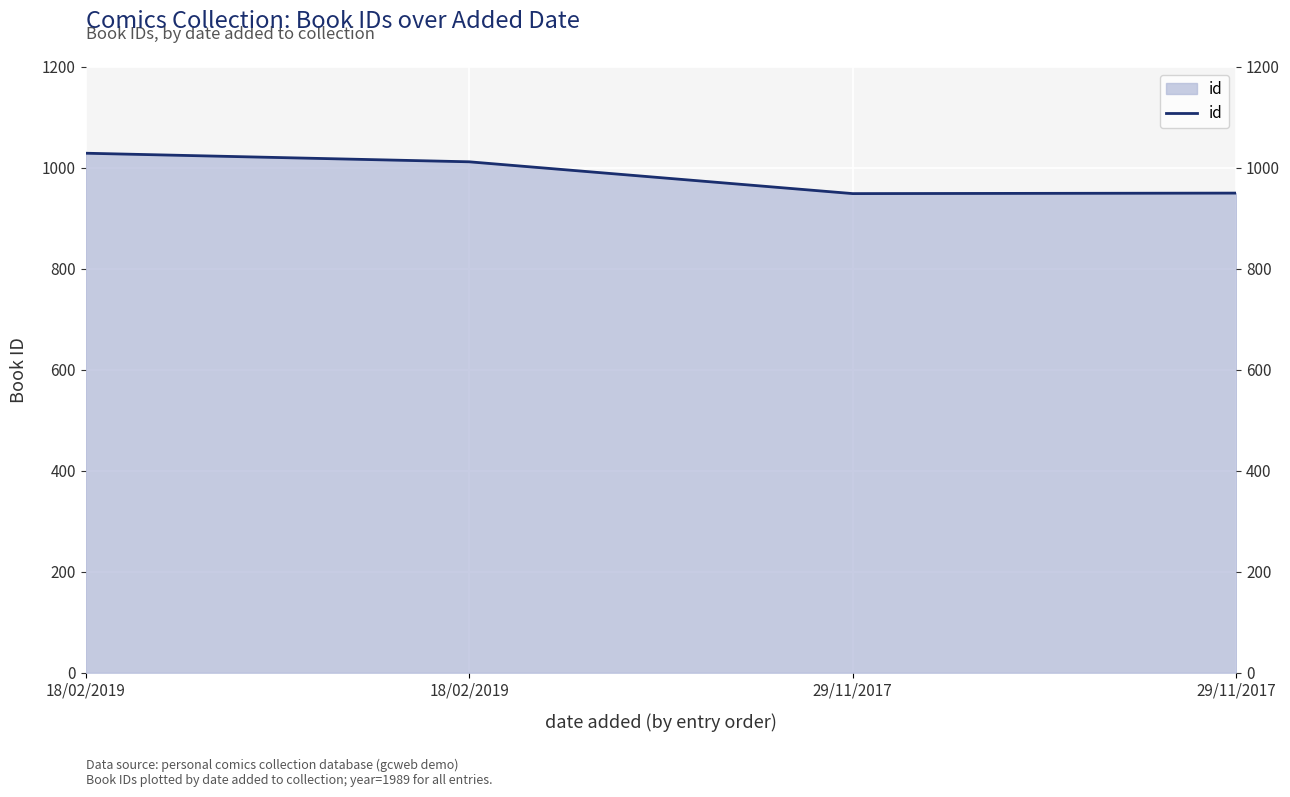

Which category has the lowest value across all series?

29/11/2017